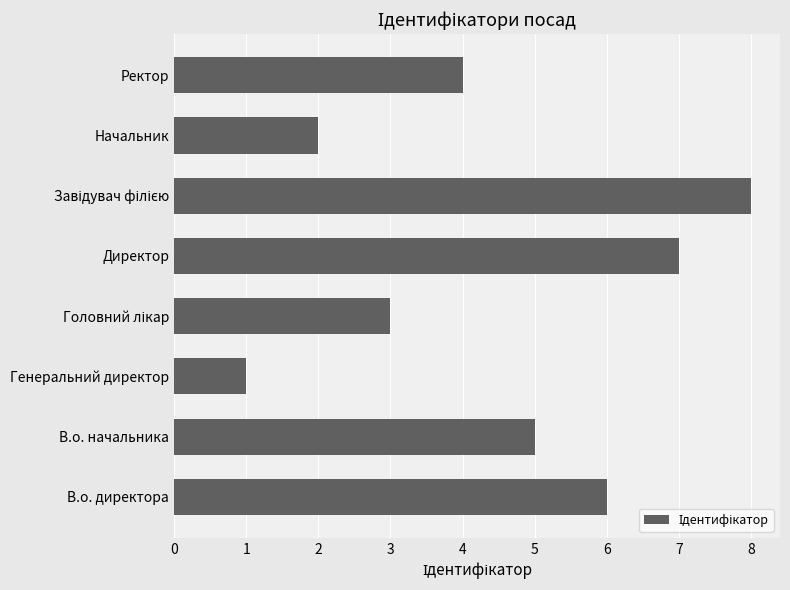

What is the change in value from Генеральний директор to Ректор?

+3